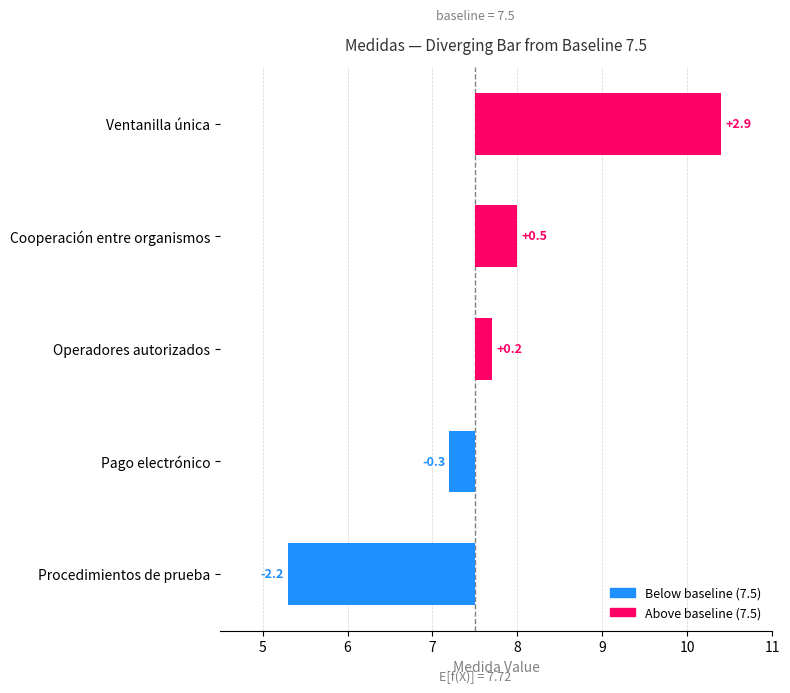

What is the change in value from Pago electrónico to Ventanilla única?

+3.2